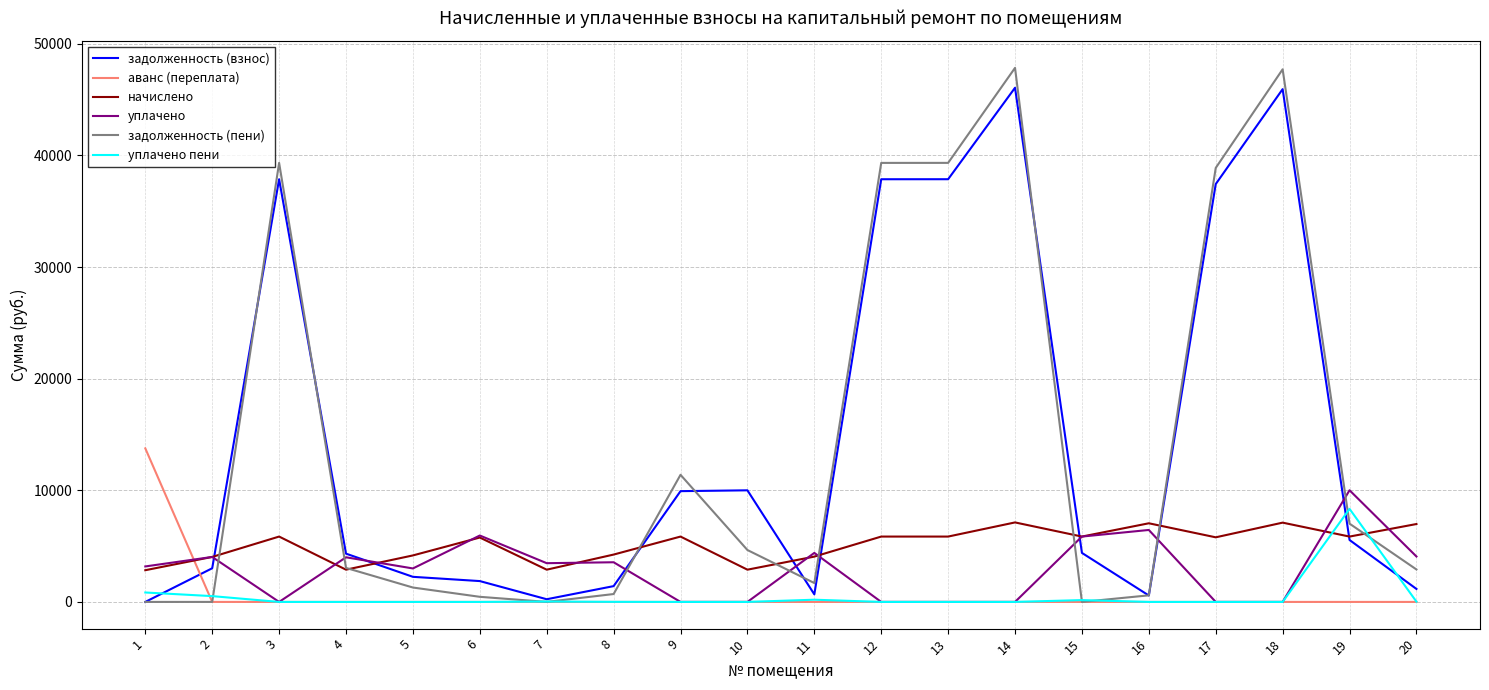

Which series has the largest range (max minus min)?

задолженность (пени)